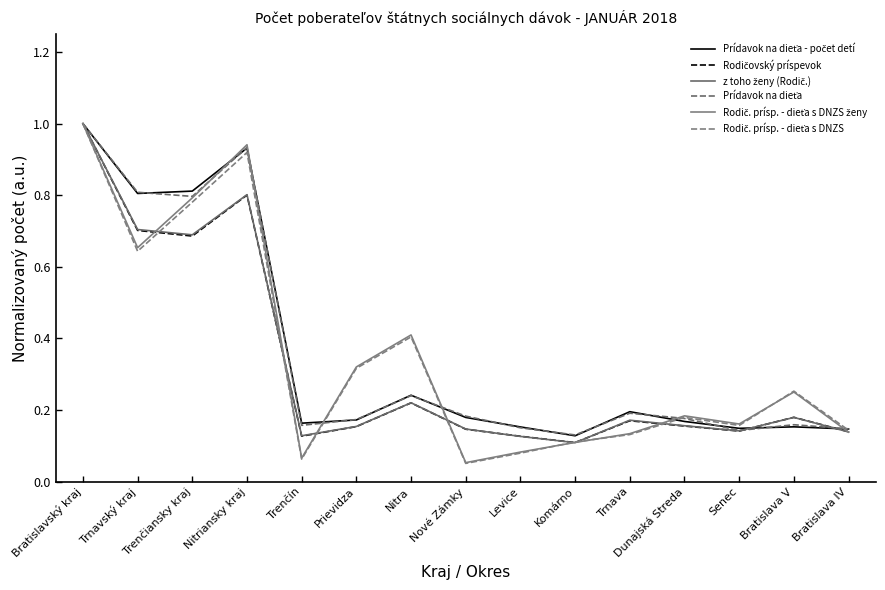

Does the chart display data point markers on the line(s)?

No